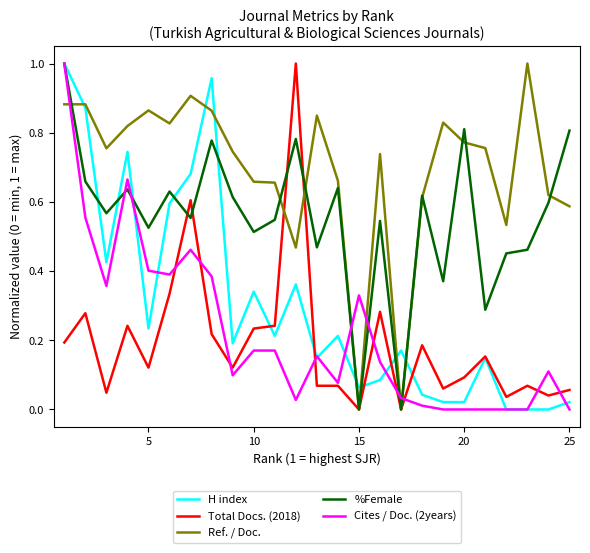

How many categories are shown in the chart?

25